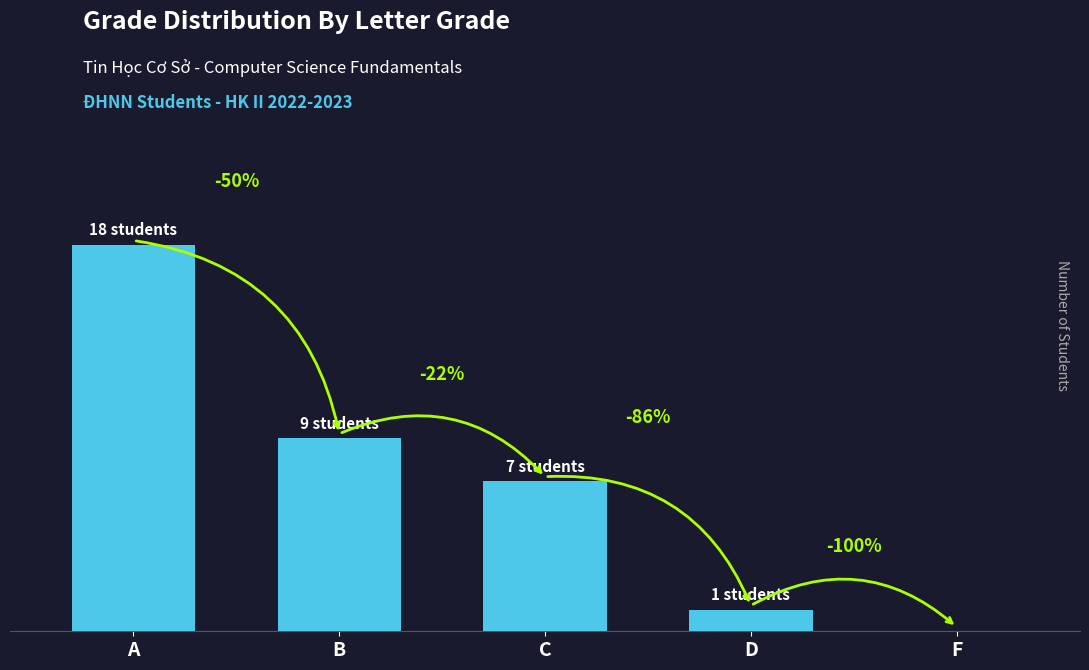

What is the maximum value shown in the chart?

18